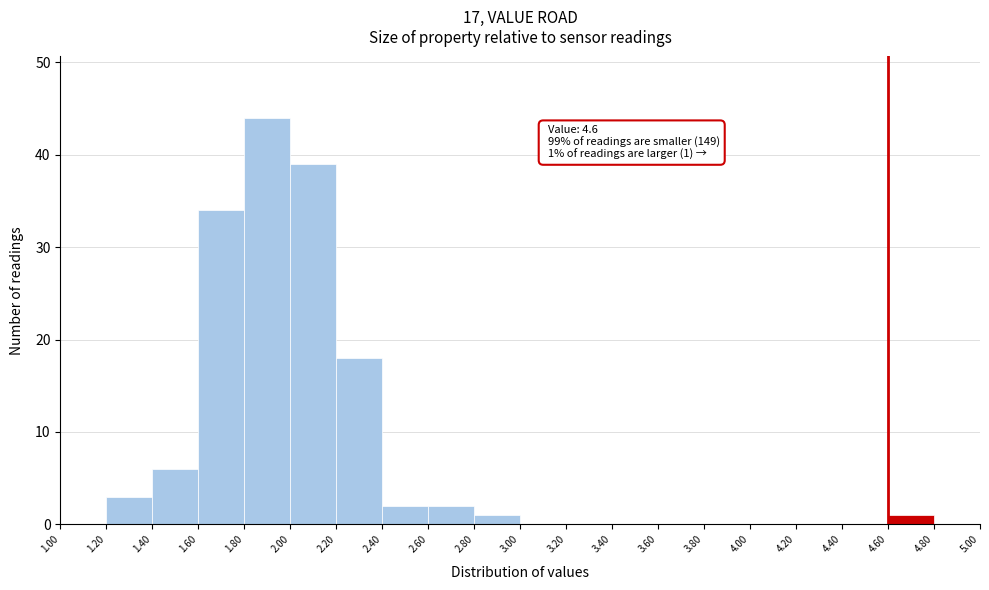

Which range on the x-axis has the tallest bar?

1.80 to 2.00